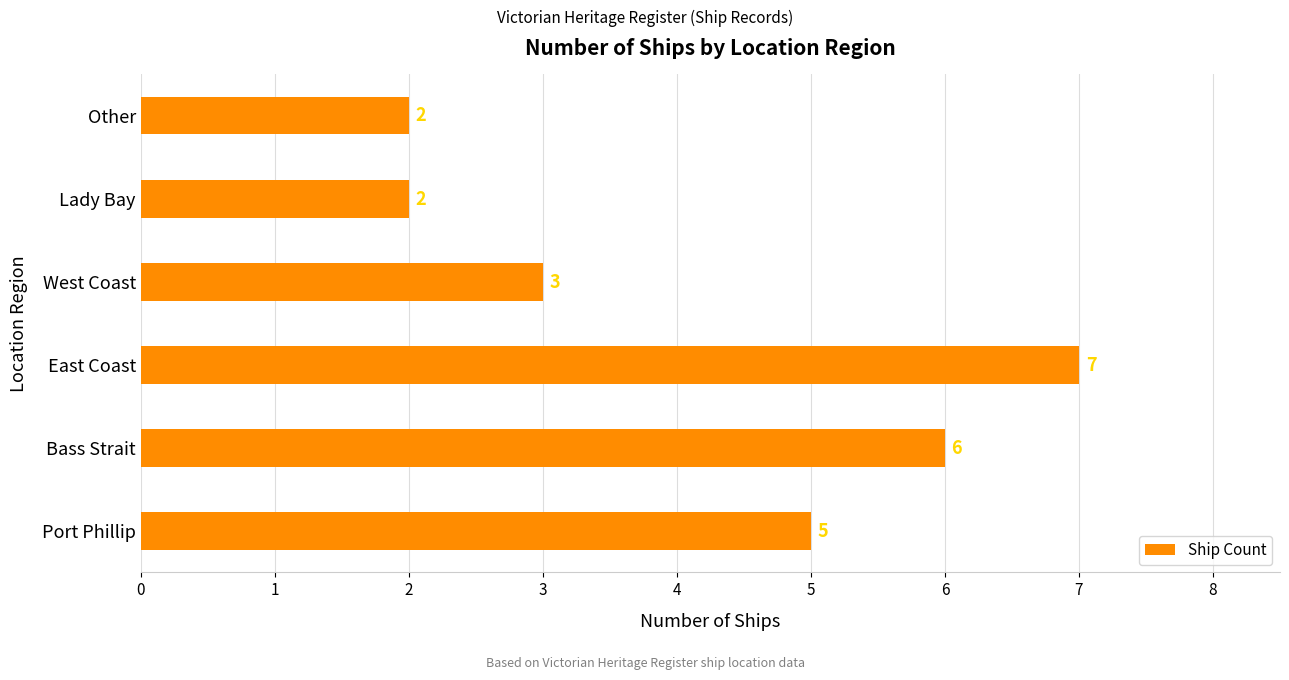

What is the change in value from Port Phillip to Lady Bay?

-3